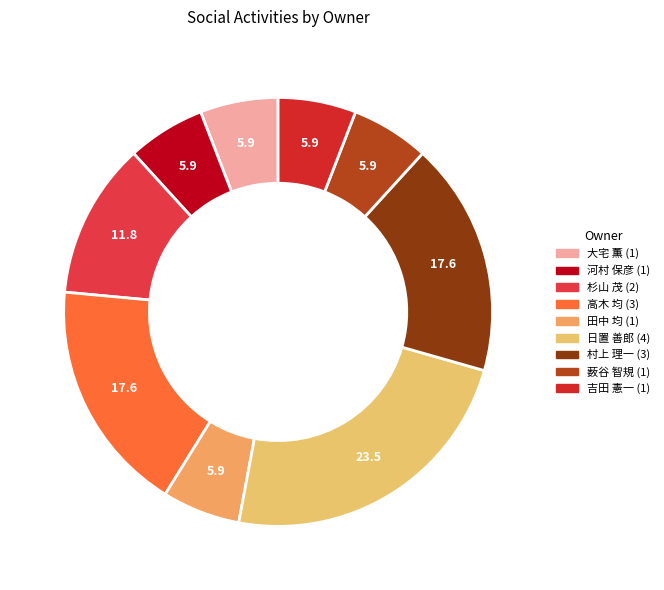

To the nearest percent, what percentage of the pie is 村上 理一?

18%